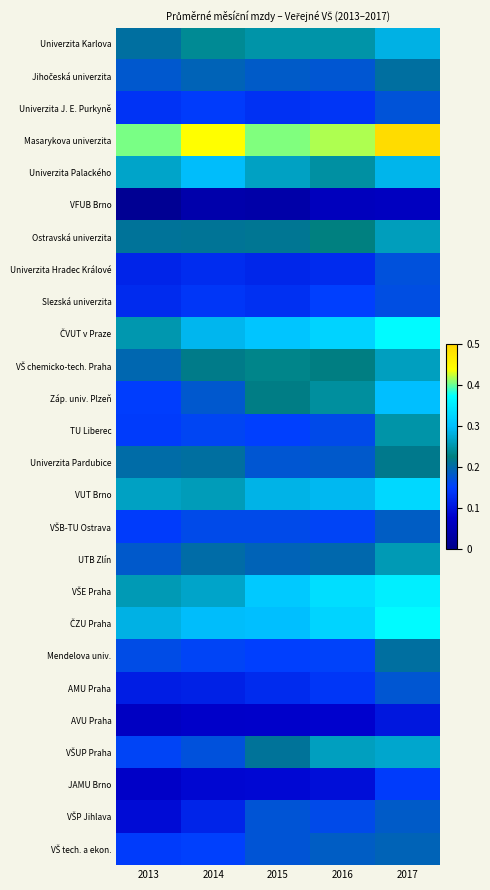

Which series has the largest total across all categories?

Masarykova univerzita